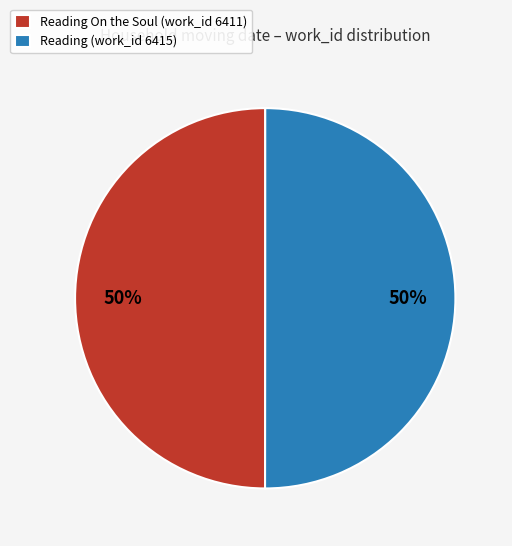

True or false: Reading On the Soul (work_id 6411) accounts for 61% of the total.

False